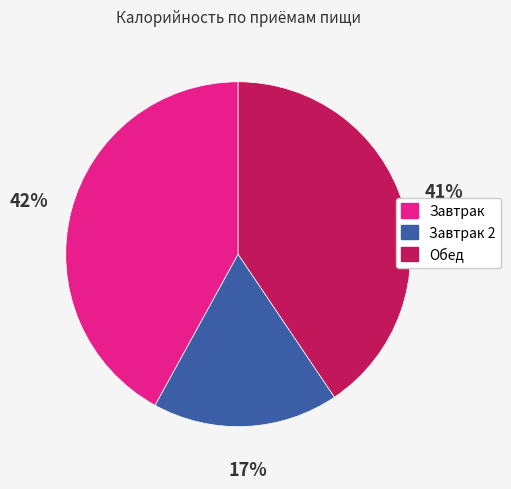

Does any single category account for the majority?

No